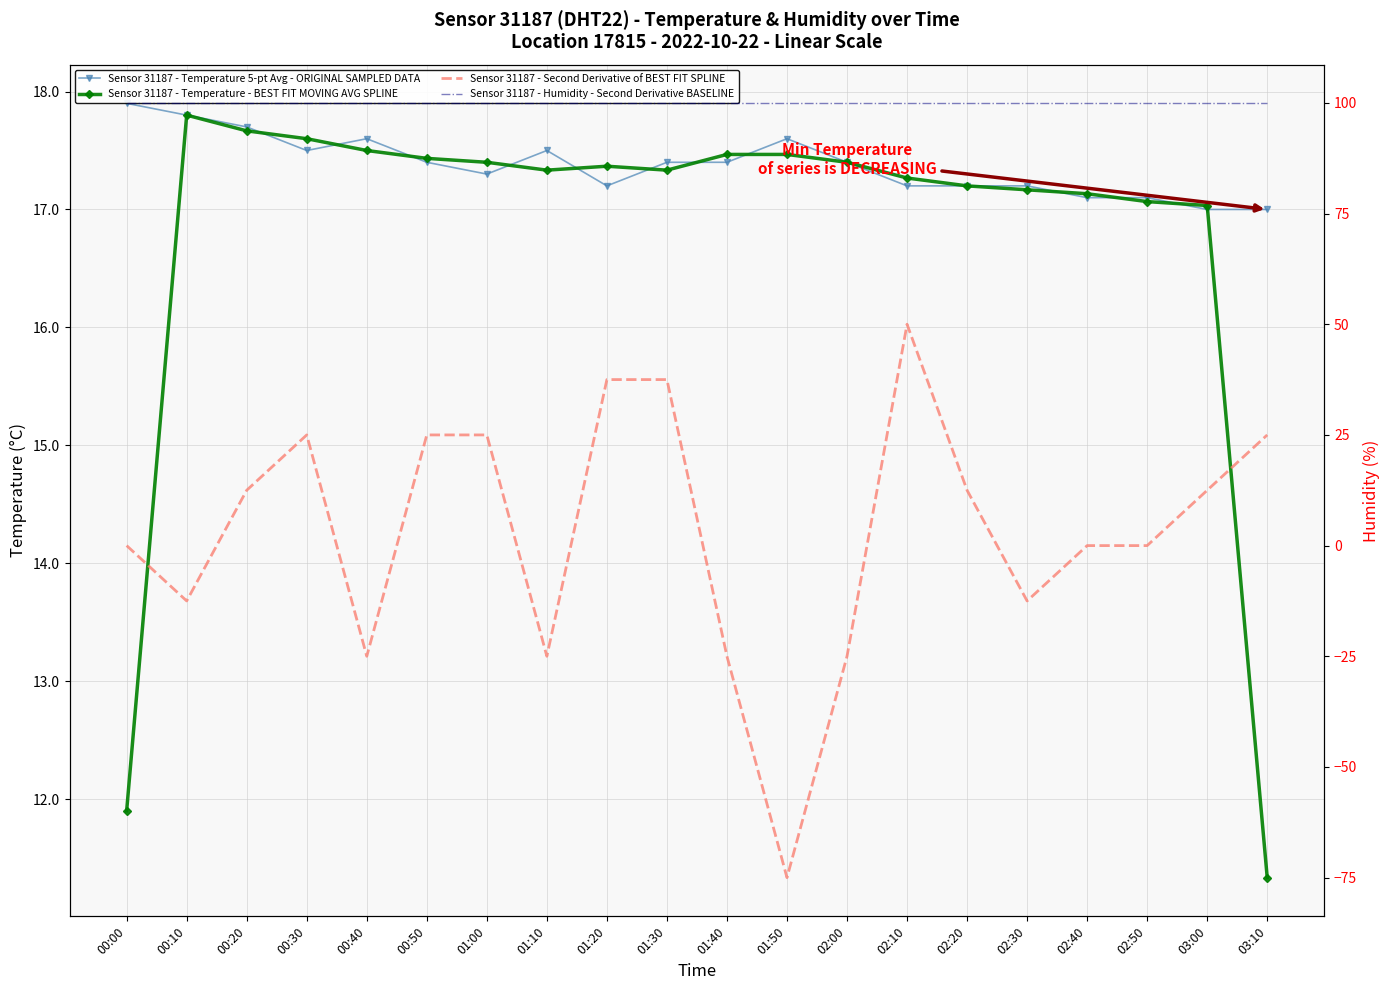

After their last crossing, which series has the higher values: Sensor 31187 - Temperature 5-pt Avg - ORIGINAL SAMPLED DATA or Sensor 31187 - Temperature - BEST FIT MOVING AVG SPLINE?

Sensor 31187 - Temperature 5-pt Avg - ORIGINAL SAMPLED DATA